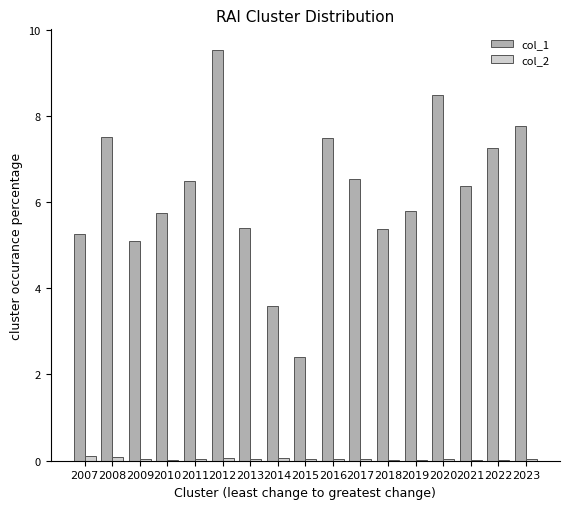

What is the sum of all col_1 values?

106.1